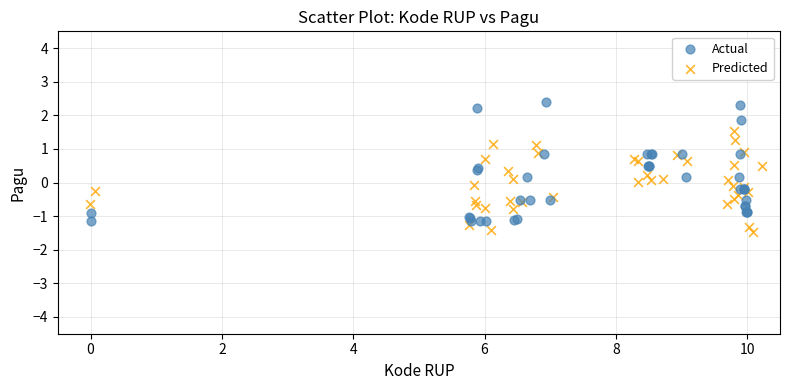

Which series reaches the maximum Y coordinate?

Actual